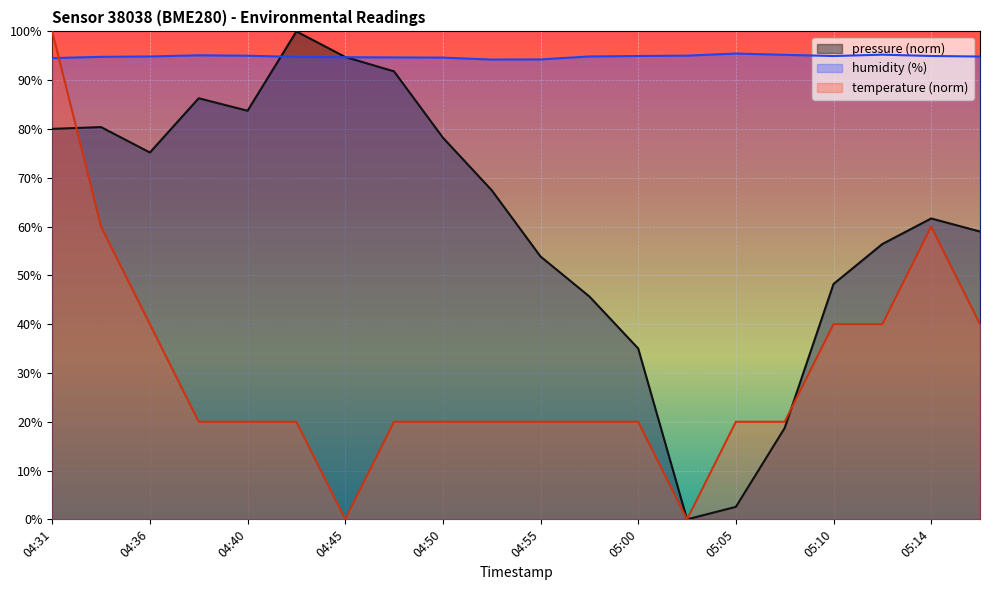

How many times do pressure and humidity cross each other?

2